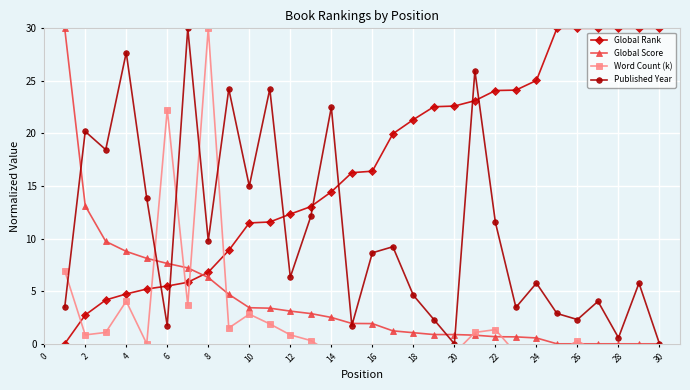

True or false: Global Rank has a value of 30.0 at 26.

True